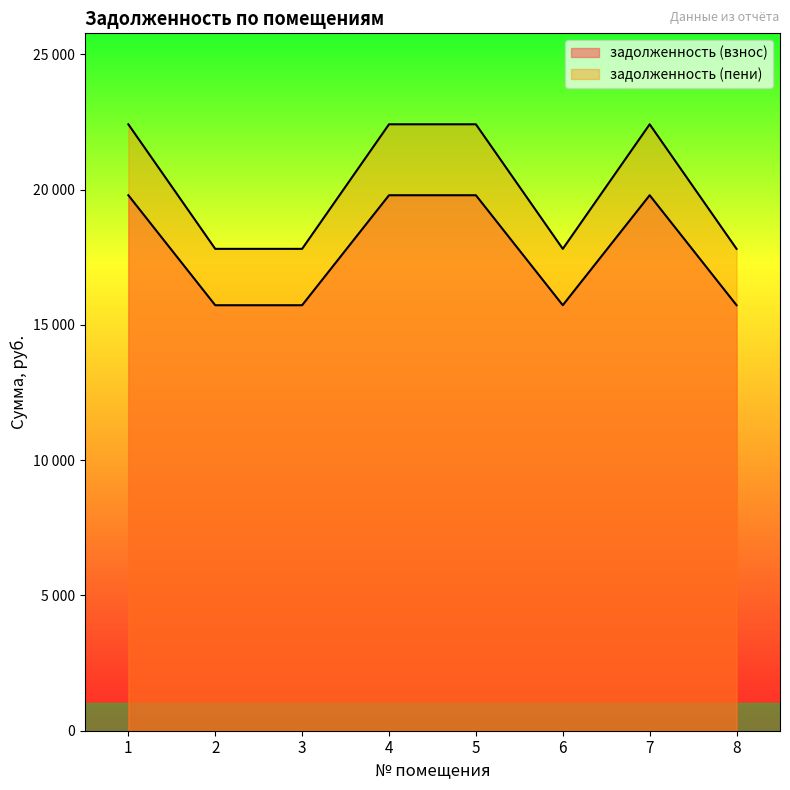

True or false: задолженность (взнос) has more than 2 interior local peaks.

False